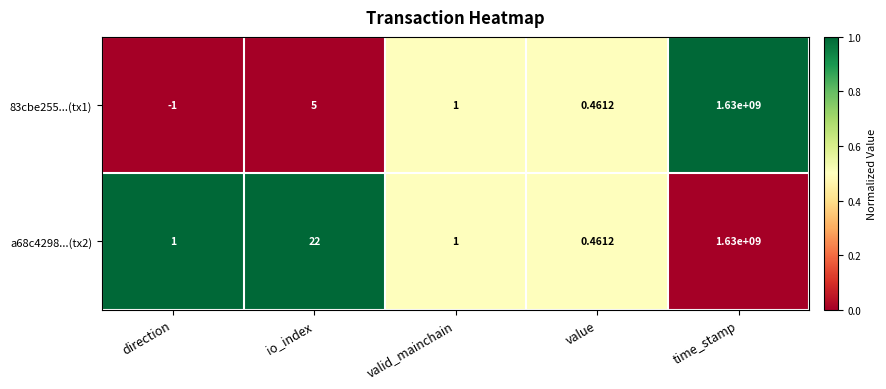

Rank the categories by 83cbe255...(tx1) value from lowest to highest.

direction, value, valid_mainchain, io_index, time_stamp